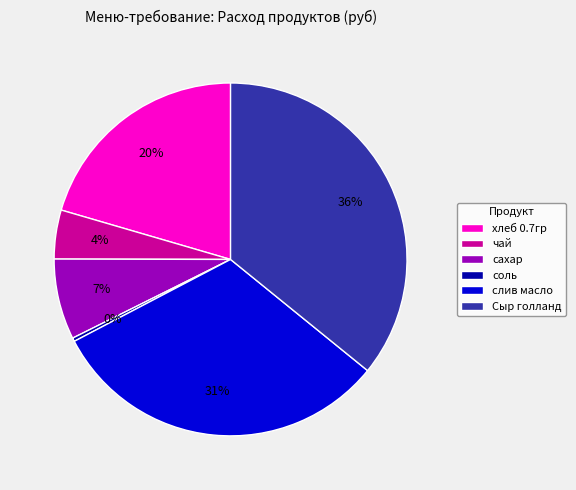

Rank the categories by value from highest to lowest.

Сыр голланд, слив масло, хлеб 0.7гр, сахар, чай, соль